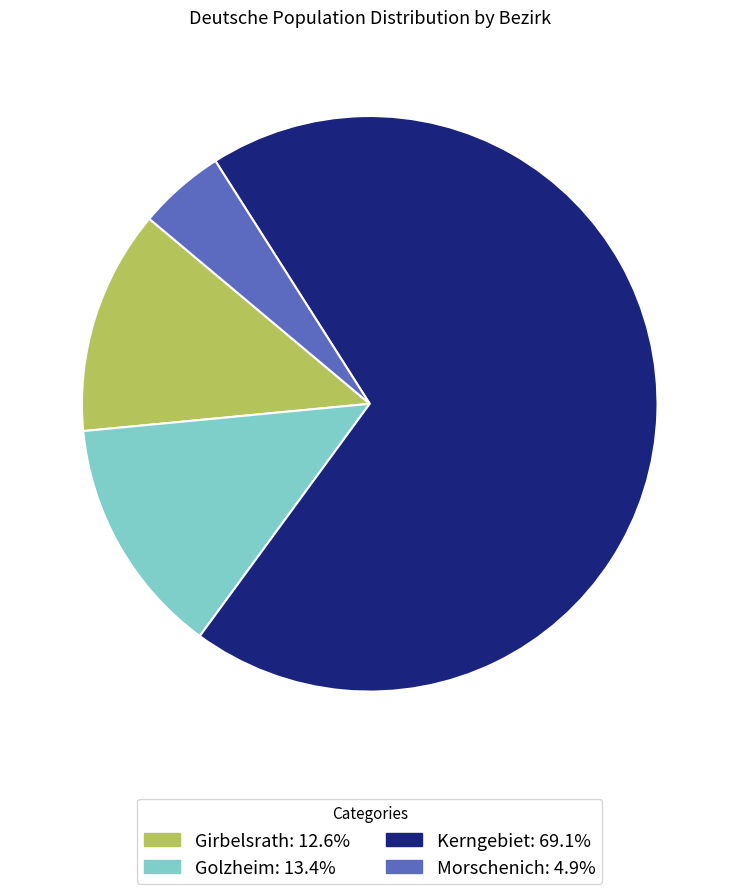

Rank the categories by value from lowest to highest.

Morschenich, Girbelsrath, Golzheim, Kerngebiet